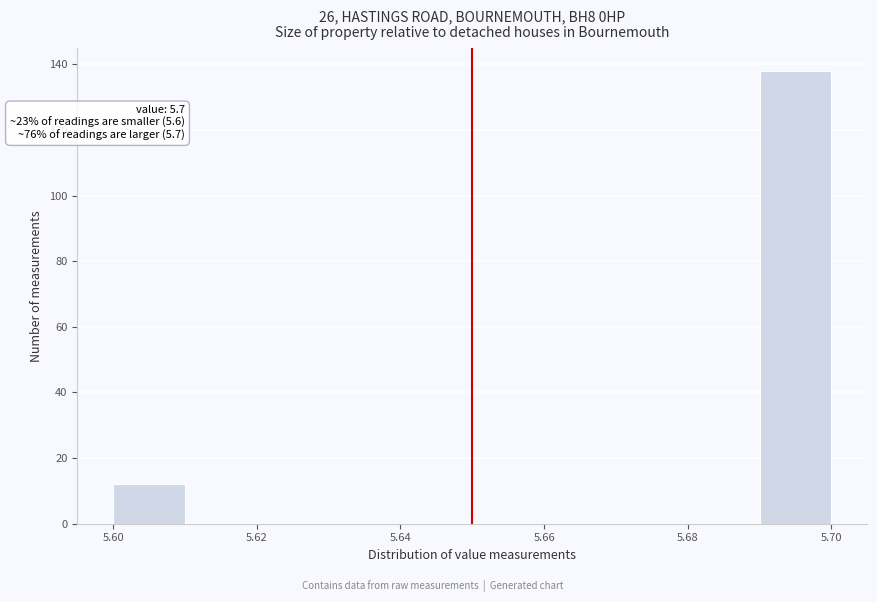

Which range on the x-axis has the tallest bar?

5.69 to 5.70